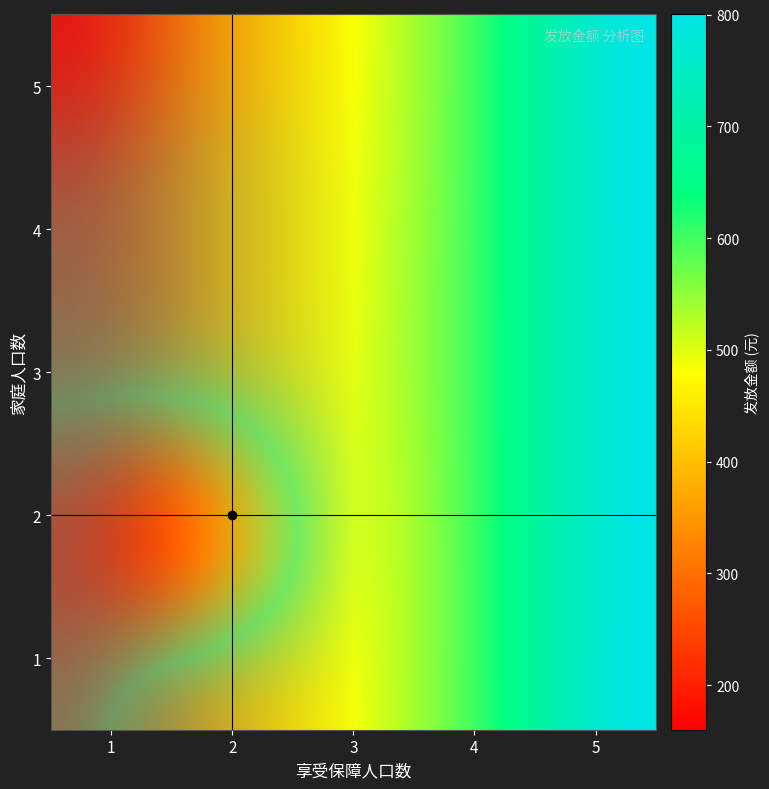

How many data points are above 480?

10